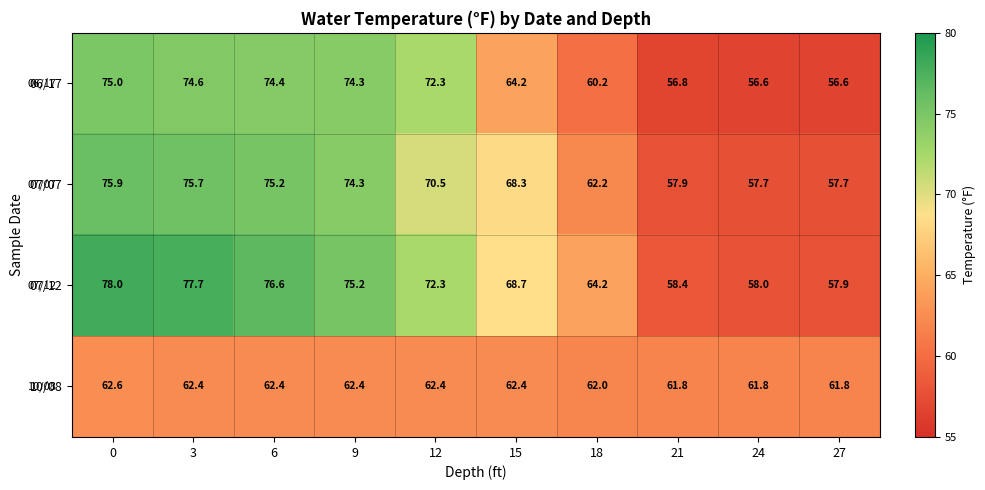

What is the greatest value displayed?

78.0